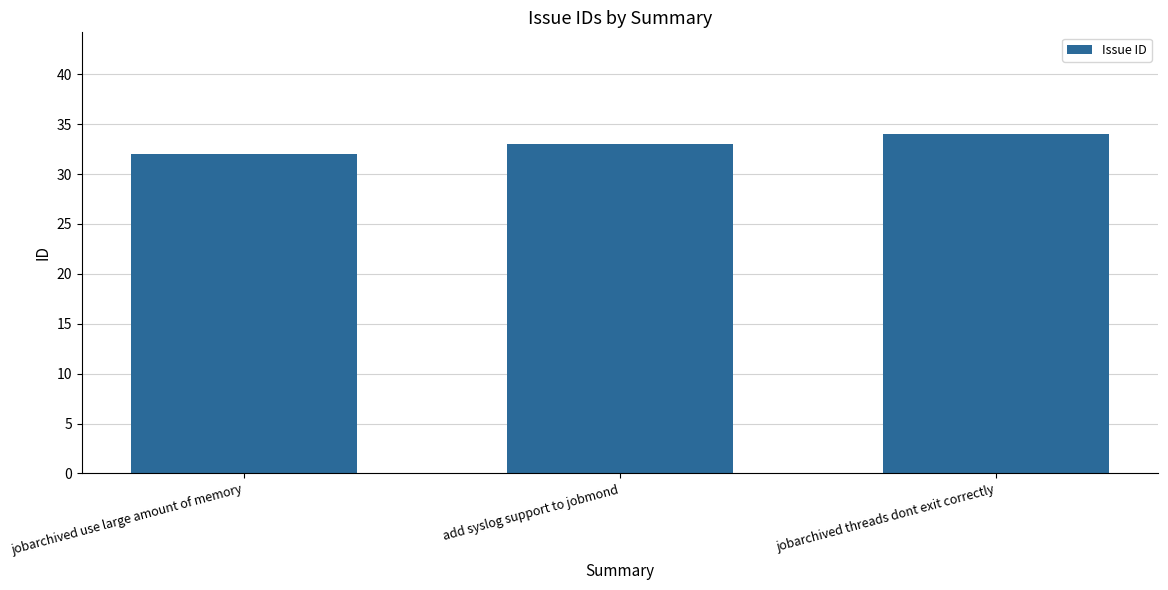

What is the value of the 1st bar from the left?

32